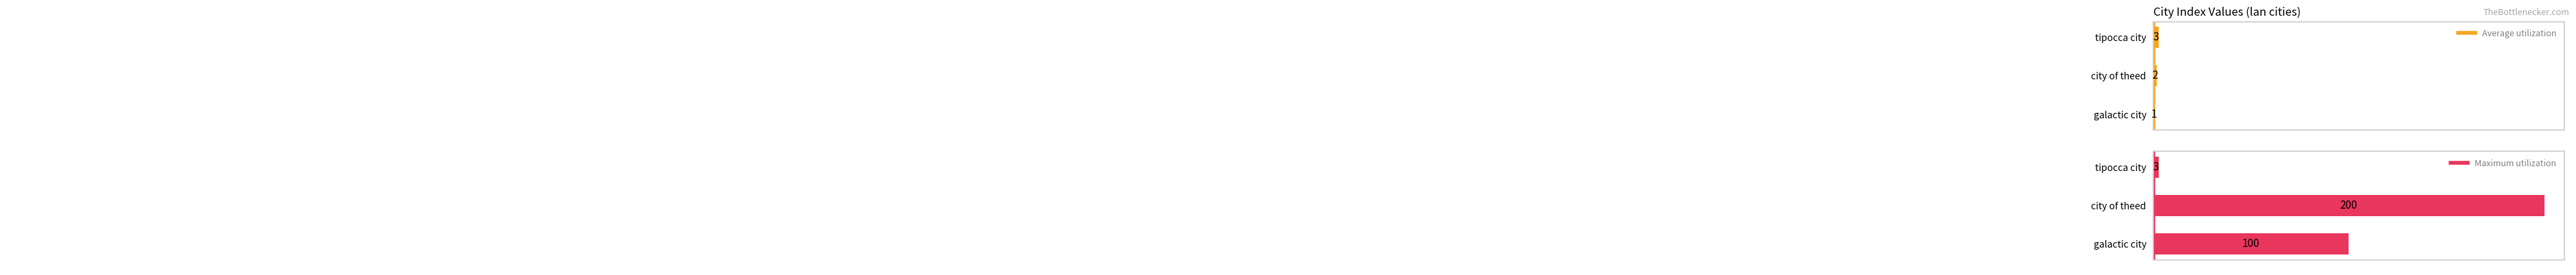

Which category has the highest value in the Maximum utilization series?

city of theed